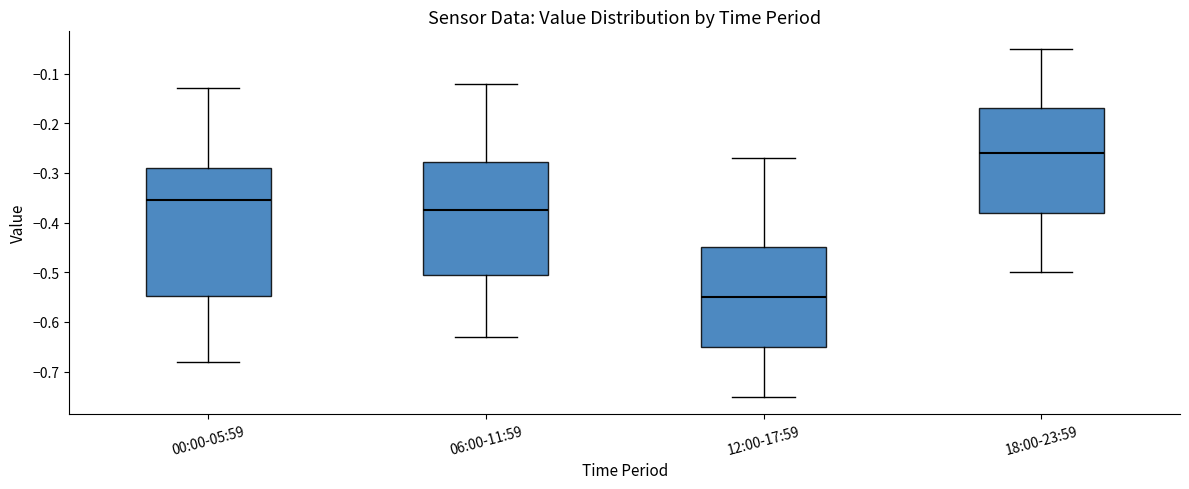

Reading left to right, transcribe this box plot: for each box, give where its median line is, the range the box spans, and where its two whiskers end, as read against the y-axis. The values are not printed on the chart, so give them approximately, as read against the axis.

00:00-05:59: median -0.35, box -0.55 to -0.29, whiskers -0.68 to -0.13
06:00-11:59: median -0.37, box -0.50 to -0.28, whiskers -0.63 to -0.12
12:00-17:59: median -0.55, box -0.65 to -0.45, whiskers -0.75 to -0.27
18:00-23:59: median -0.26, box -0.38 to -0.17, whiskers -0.50 to -0.05